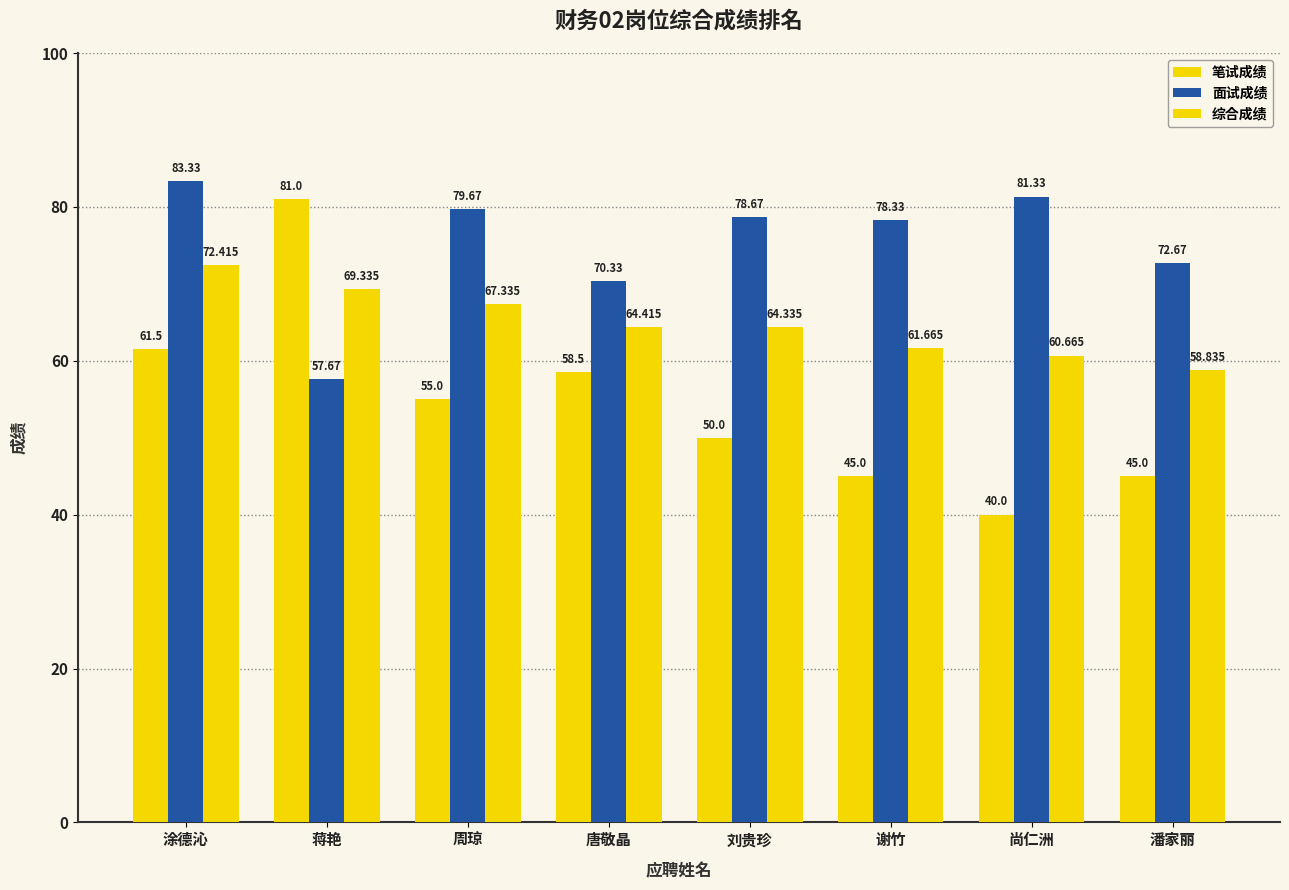

Are the bars horizontal?

No